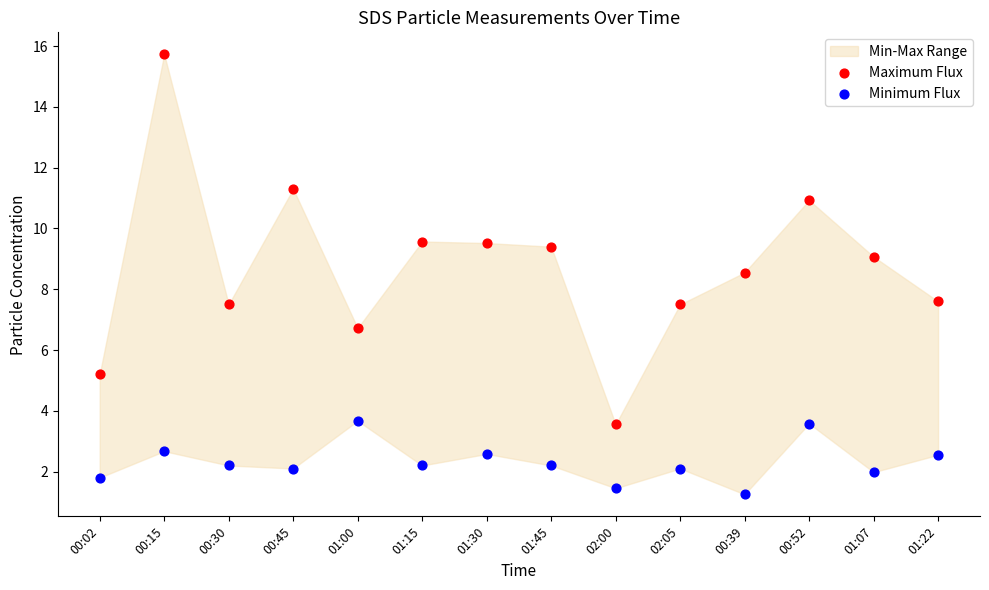

Which series reaches the maximum Y coordinate?

Maximum Flux